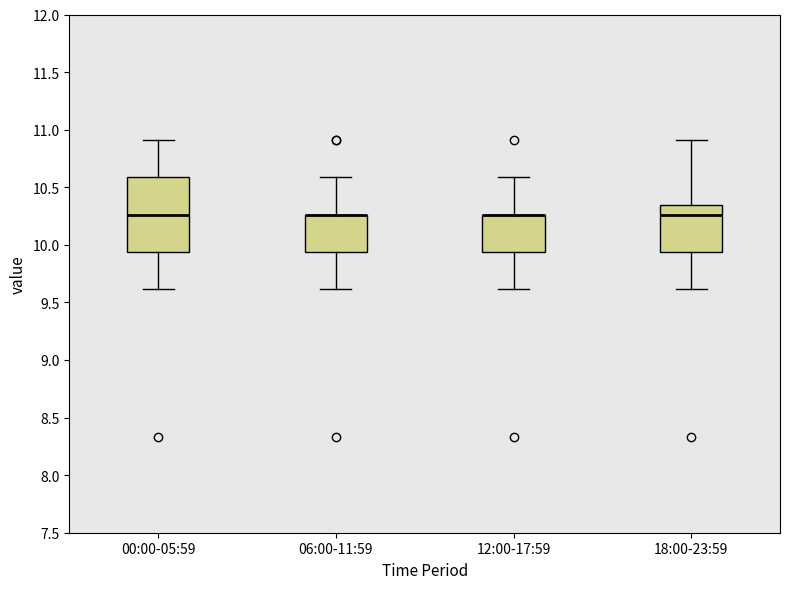

Reading left to right, transcribe this box plot: for each box, give where its median line is, the range the box spans, and where its two whiskers end, as read against the y-axis. The values are not printed on the chart, so give them approximately, as read against the axis.

00:00-05:59: median 10.25, box 9.95 to 10.60, whiskers 9.60 to 10.90
06:00-11:59: median 10.25 (drawn on the box's upper edge), box 9.95 to 10.25, whiskers 9.60 to 10.60
12:00-17:59: median 10.25 (drawn on the box's upper edge), box 9.95 to 10.25, whiskers 9.60 to 10.60
18:00-23:59: median 10.25, box 9.95 to 10.35, whiskers 9.60 to 10.90